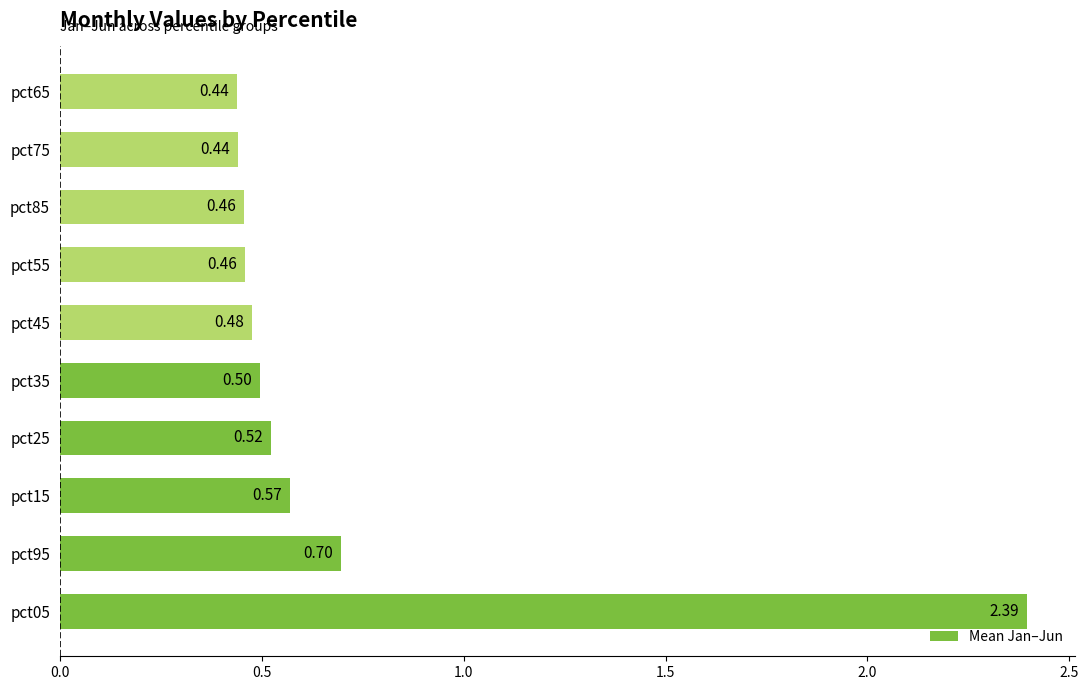

What is the difference between the values at pct65 and pct05?

2.0